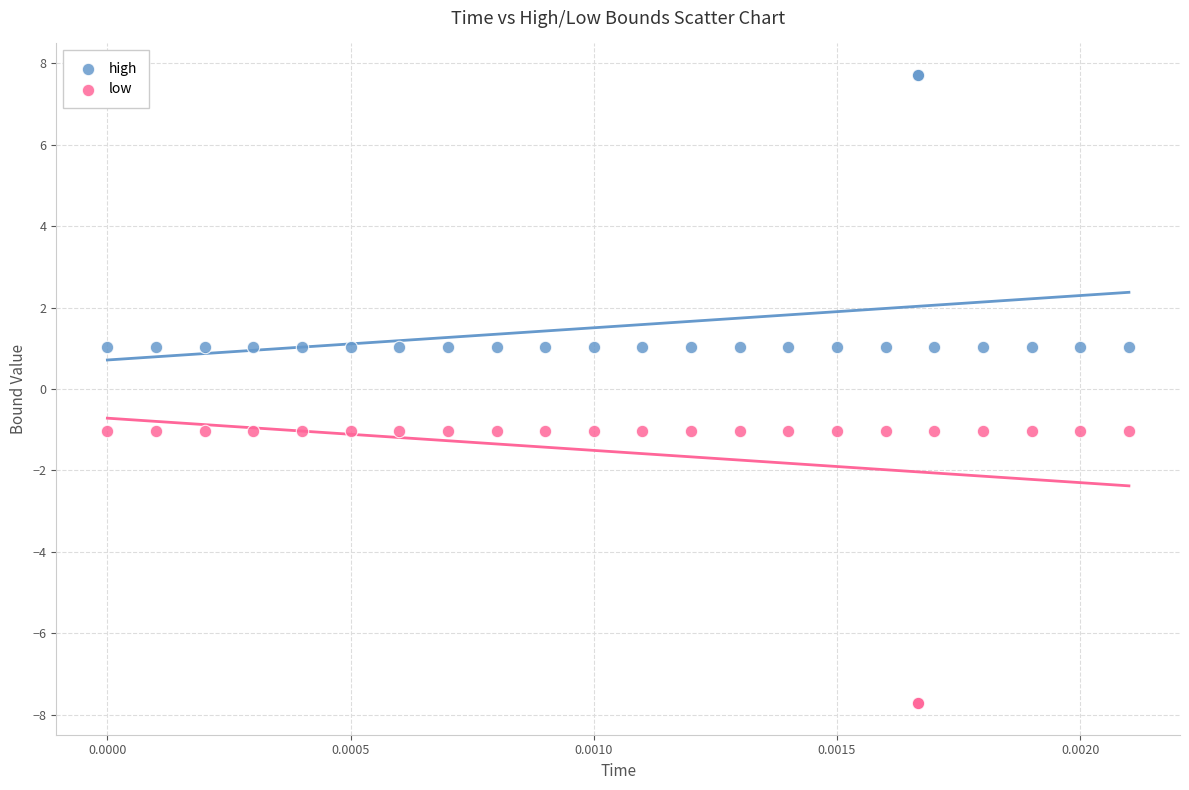

Which series reaches the maximum Y coordinate?

high